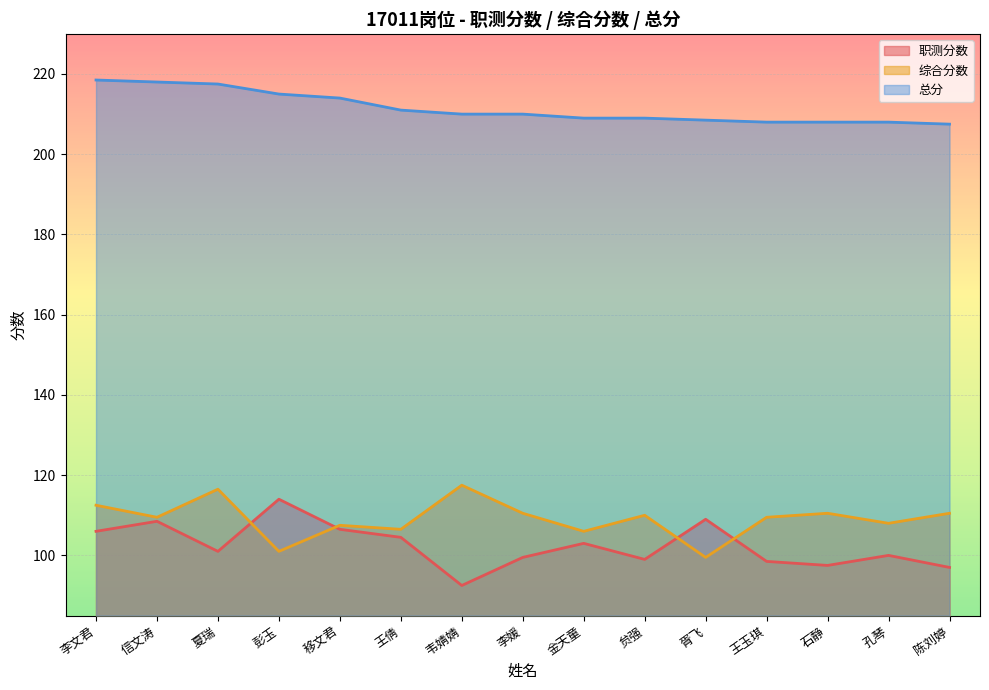

At how many categories does at least one series exceed 165?

15